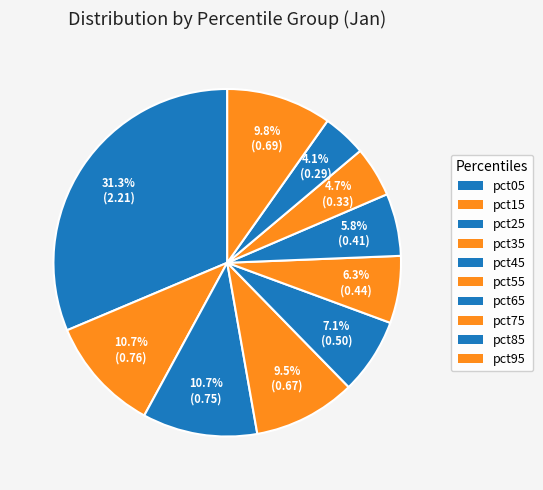

Count the number of slices in the pie.

10